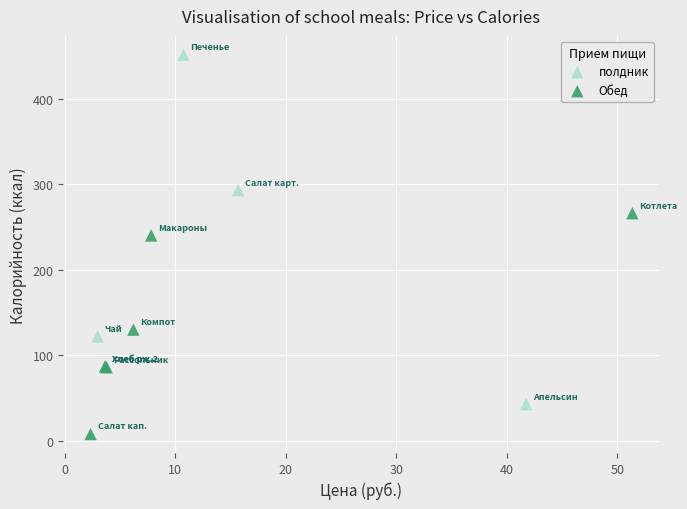

Which series contains the lowest Y value?

Обед